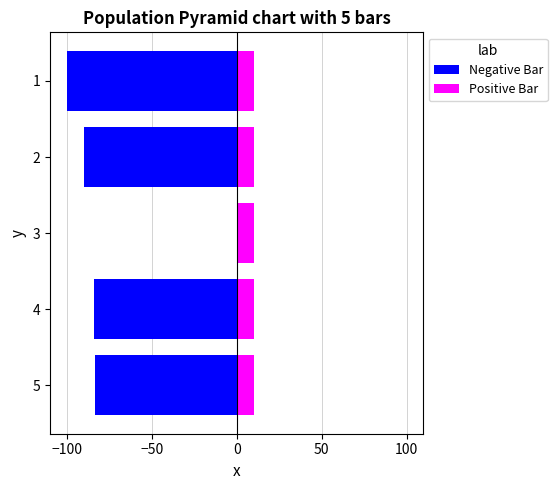

At how many categories does at least one series exceed -90?

5